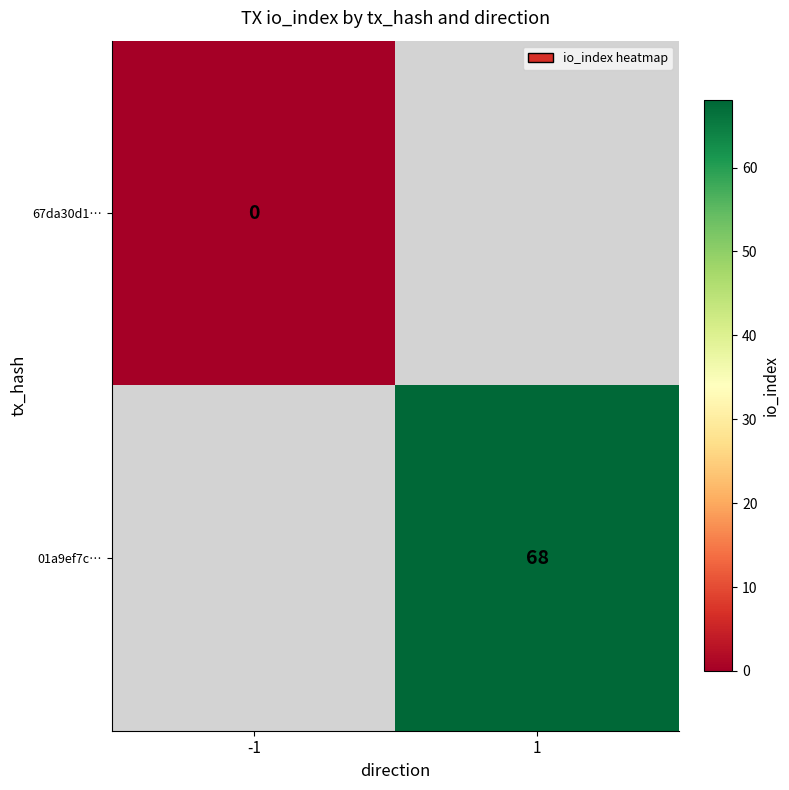

True or false: 01a9ef7c… has a value of 68 at 1.

True